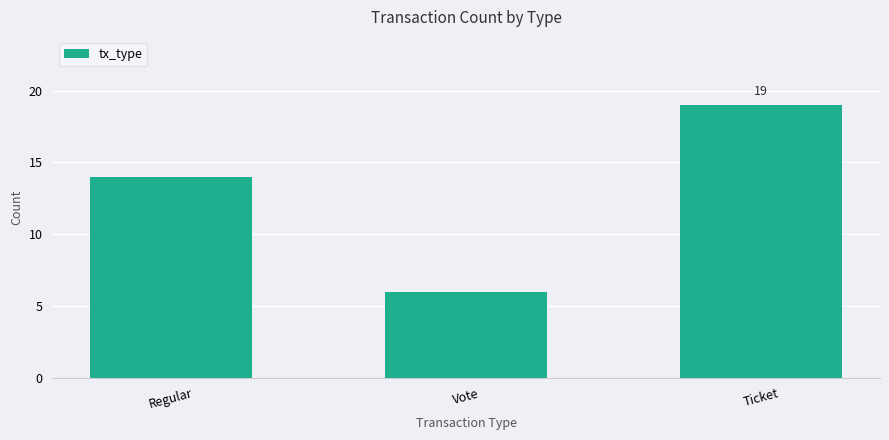

How many series are shown in this chart?

1